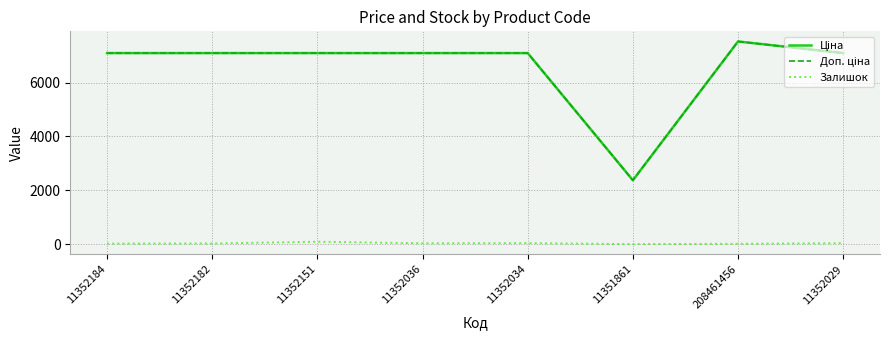

True or false: Залишок has a value of 18.0 at 11352184.

True